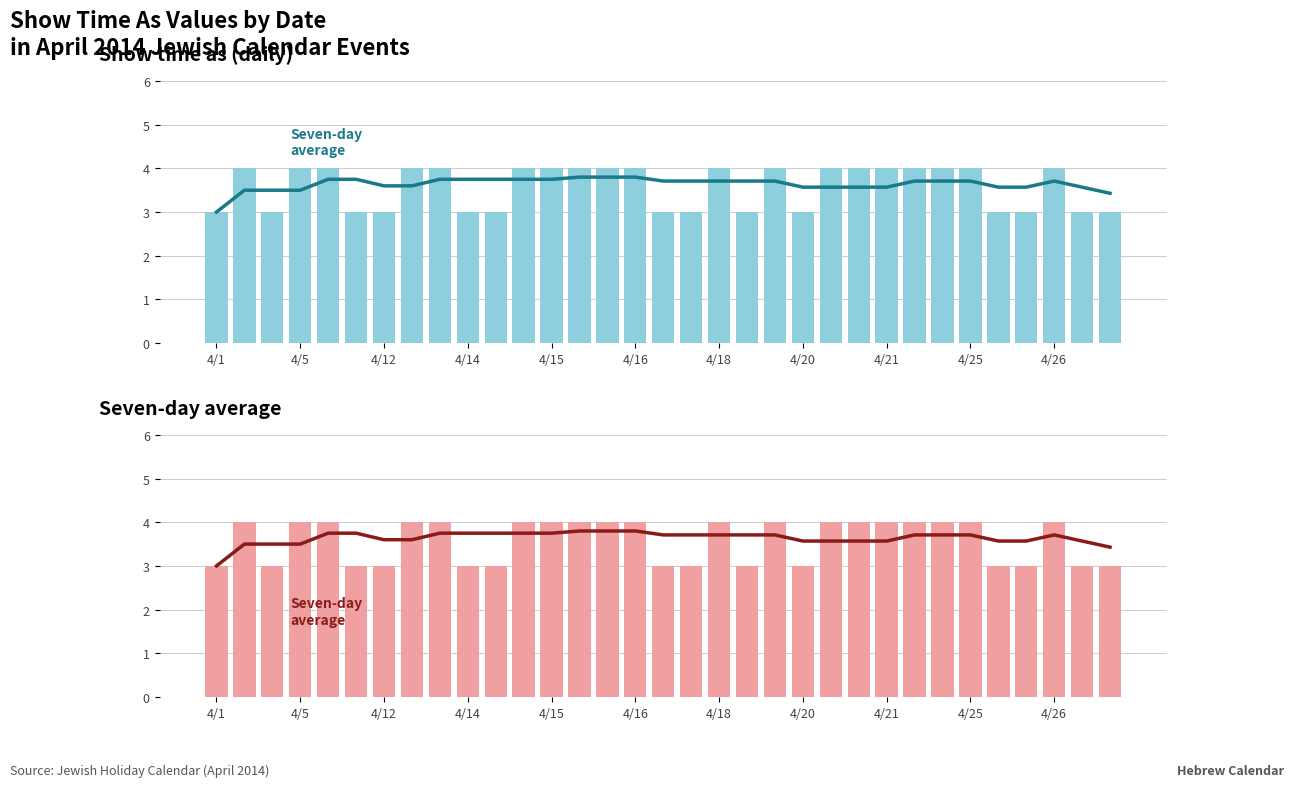

The Seven-day average series shows 3.6 at 4/21. True or false?

True